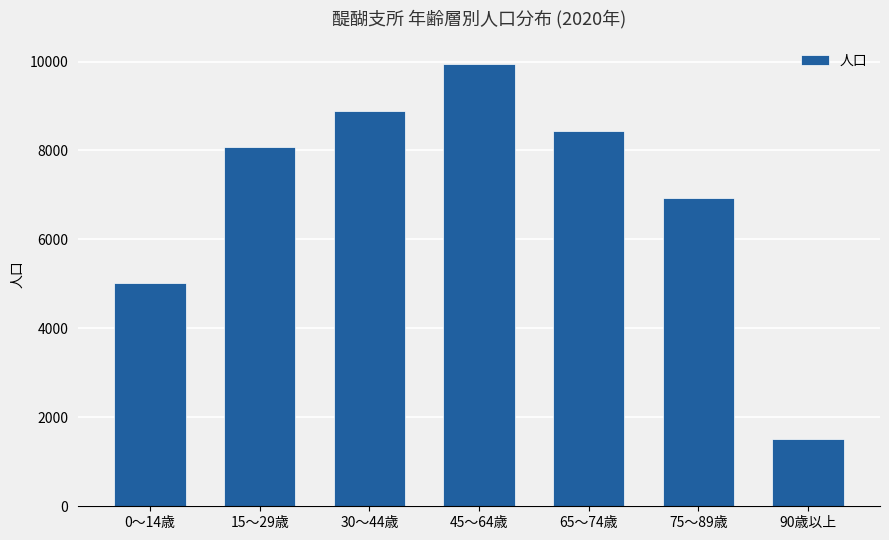

List the labels in order of value, largest first.

45～64歳, 30～44歳, 65～74歳, 15～29歳, 75～89歳, 0～14歳, 90歳以上